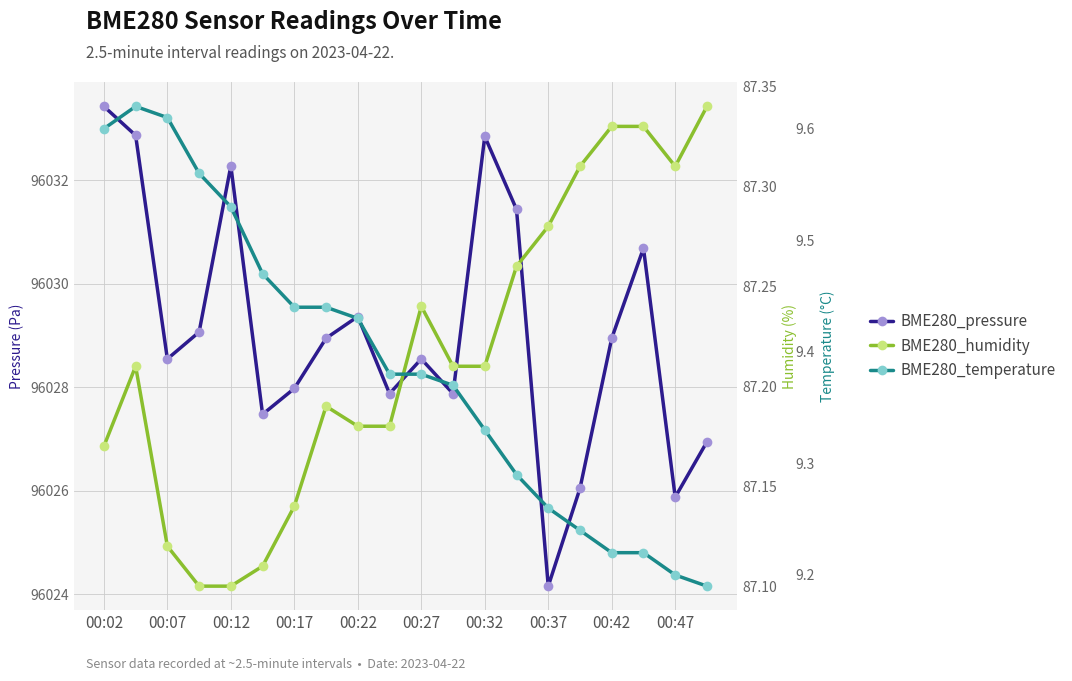

Between 00:47 and 16, which series saw the biggest shift?

BME280_pressure